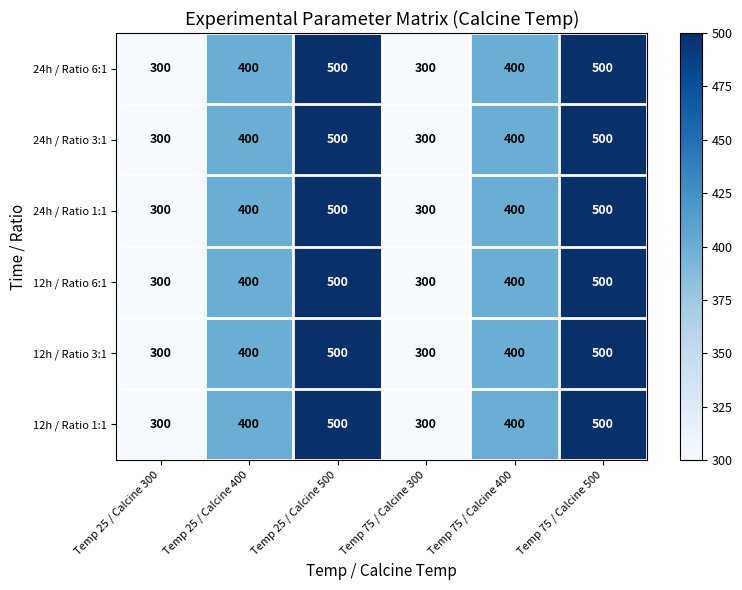

What is the total value across all series at Temp 75 / Calcine 400?

2400